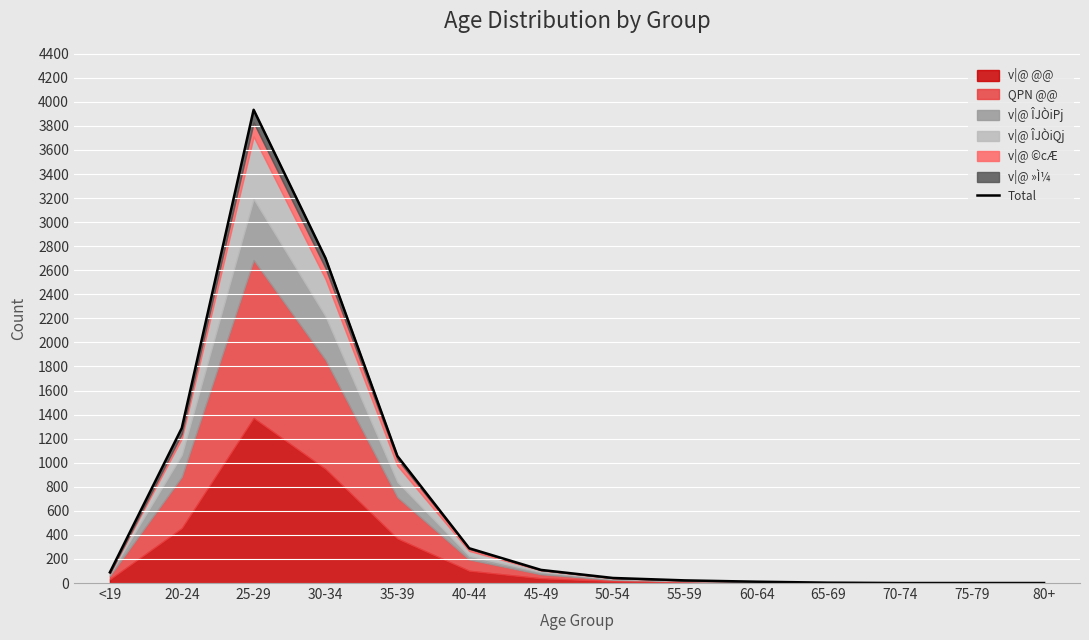

The value at 20-24 is 1288. True or false?

True